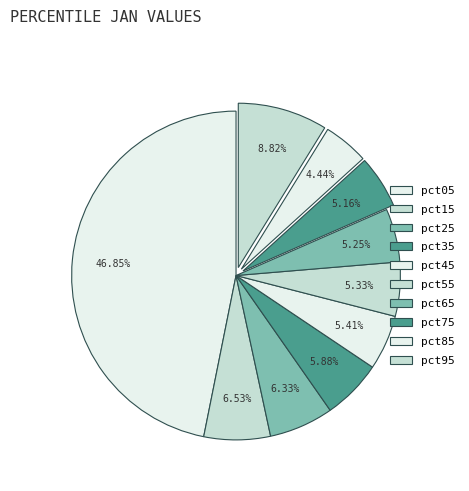

True or false: pct05 accounts for 33% of the total.

False